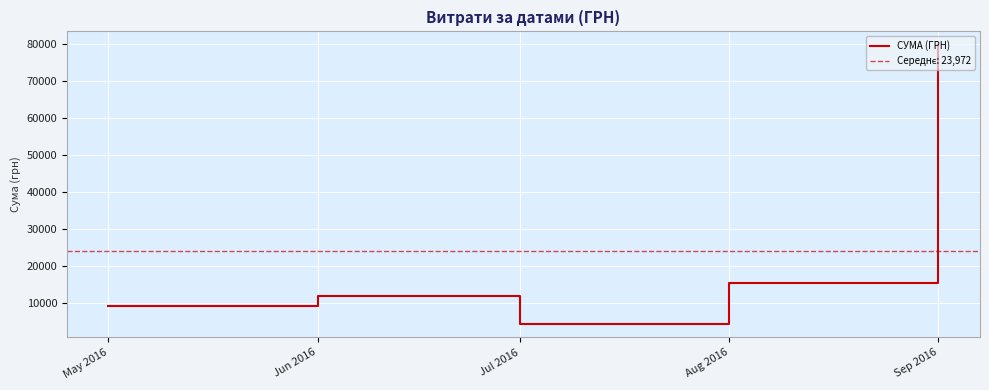

What is the difference between the maximum and second lowest values?

70537.2